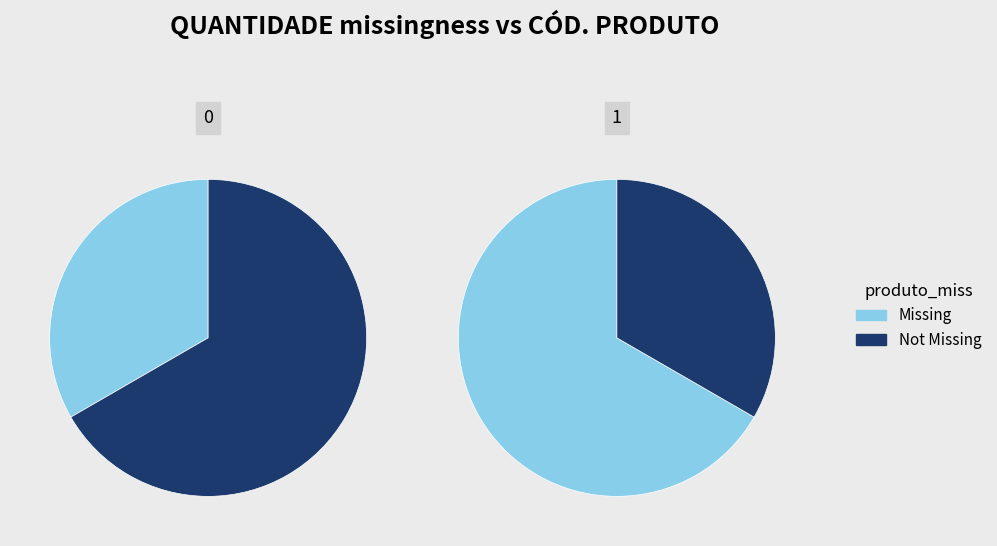

Count the number of slices in the pie.

2